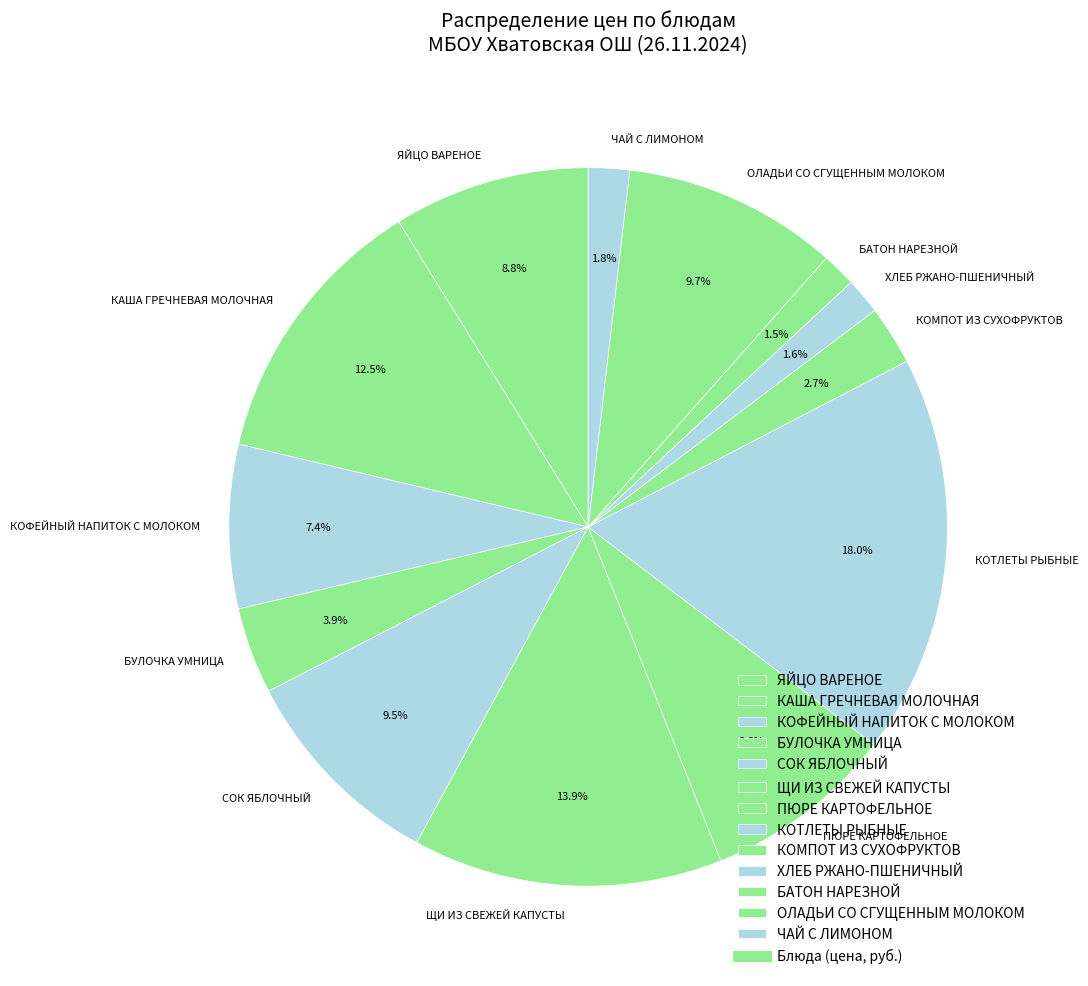

What is the largest slice in the pie chart?

КОТЛЕТЫ РЫБНЫЕ